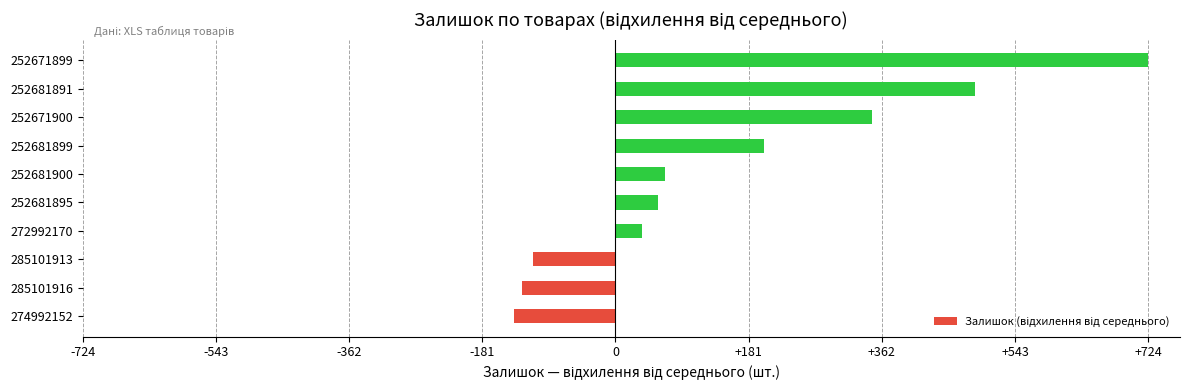

What is the maximum value shown in the chart?

724.5